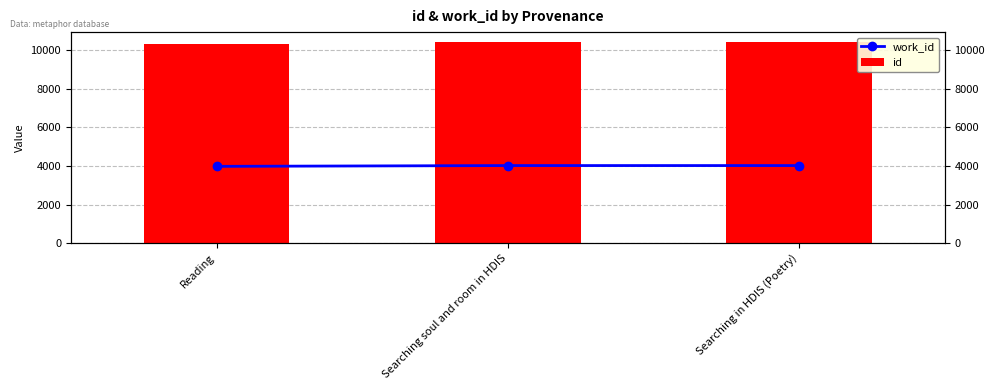

Which has a higher value, Reading or Searching in HDIS (Poetry)?

Searching in HDIS (Poetry)